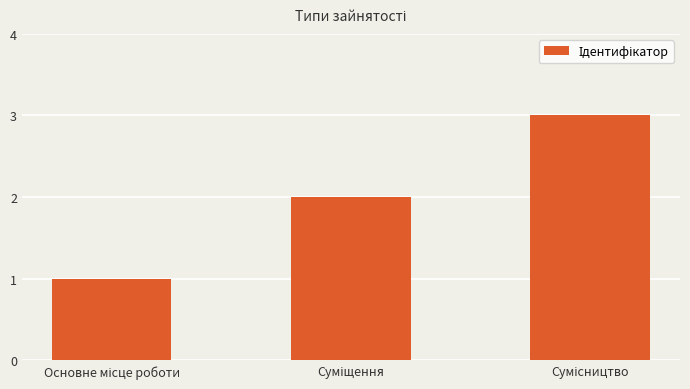

What is the minimum value shown in the chart?

1